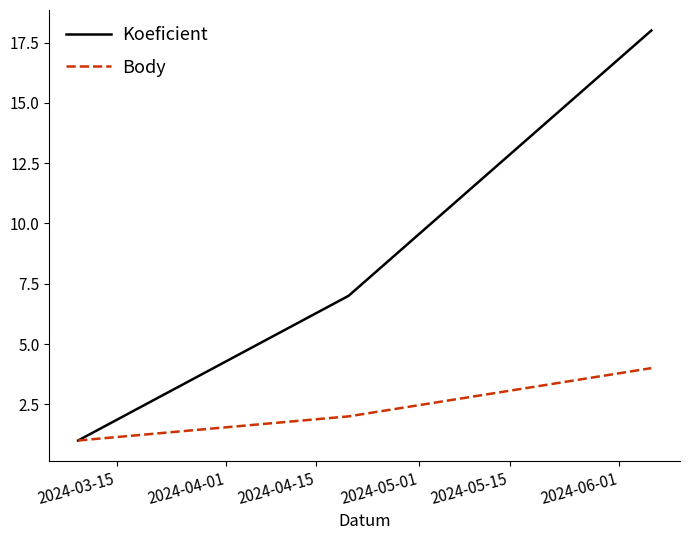

Does the chart display data point markers on the line(s)?

No